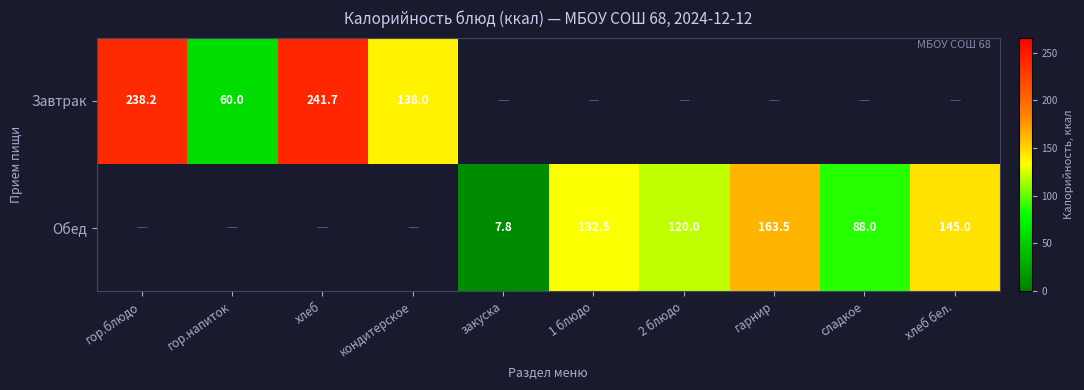

True or false: Завтрак has a value of 138.0 at кондитерское.

True